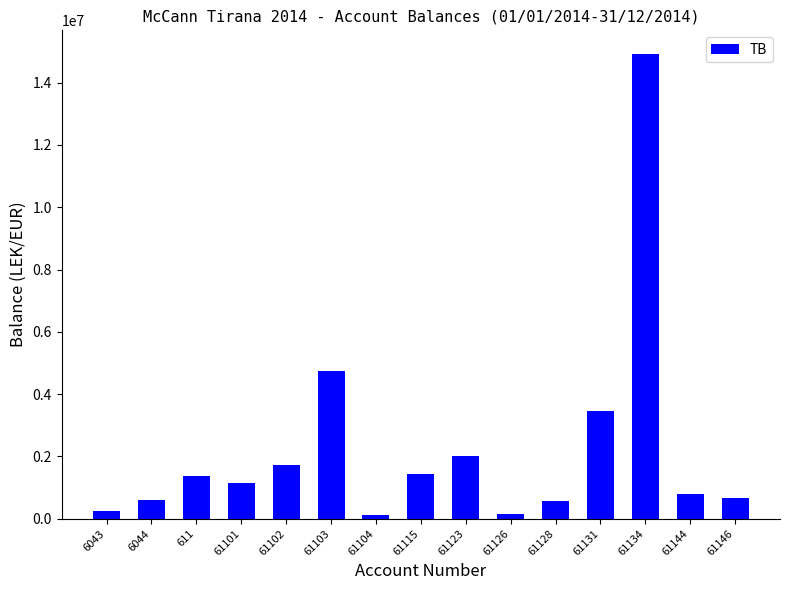

What is the greatest value displayed?

14931158.8